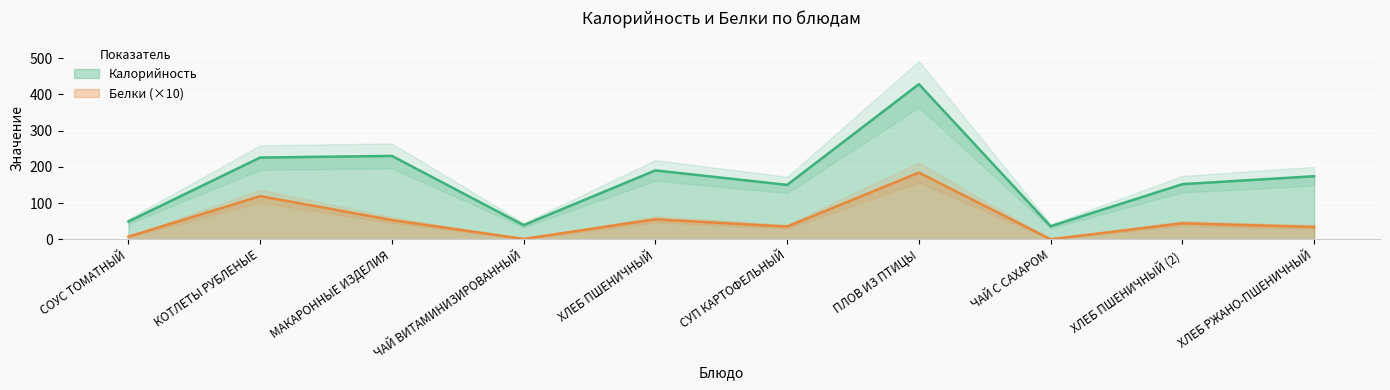

Count the number of categories in the chart.

10